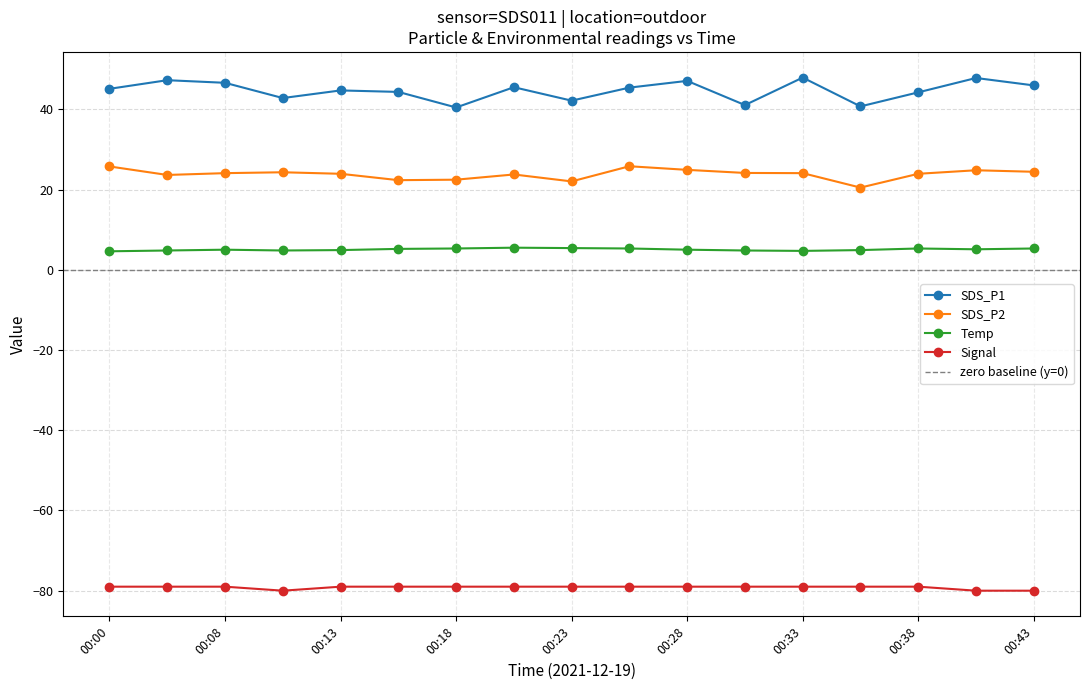

What is the maximum value shown in the chart?

47.9